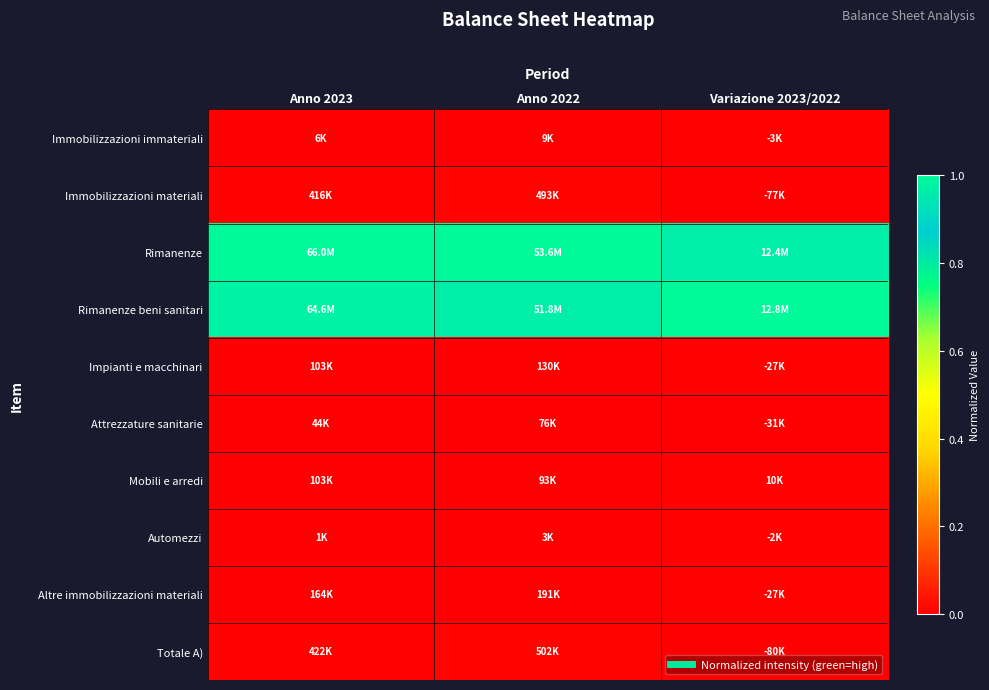

Reading right to left, list all the values displayed in this chart.

Immobilizzazioni immateriali: Variazione 2023/2022=0.0	Anno 2022=0.0	Anno 2023=0.0
Immobilizzazioni materiali: Variazione 2023/2022=0.0	Anno 2022=0.0	Anno 2023=0.0
Rimanenze: Variazione 2023/2022=1.0	Anno 2022=1.0	Anno 2023=1.0
Rimanenze beni sanitari: Variazione 2023/2022=1.0	Anno 2022=1.0	Anno 2023=1.0
Impianti e macchinari: Variazione 2023/2022=0.0	Anno 2022=0.0	Anno 2023=0.0
Attrezzature sanitarie: Variazione 2023/2022=0.0	Anno 2022=0.0	Anno 2023=0.0
Mobili e arredi: Variazione 2023/2022=0.0	Anno 2022=0.0	Anno 2023=0.0
Automezzi: Variazione 2023/2022=0.0	Anno 2022=0.0	Anno 2023=0.0
Altre immobilizzazioni materiali: Variazione 2023/2022=0.0	Anno 2022=0.0	Anno 2023=0.0
Totale A): Variazione 2023/2022=0.0	Anno 2022=0.0	Anno 2023=0.0